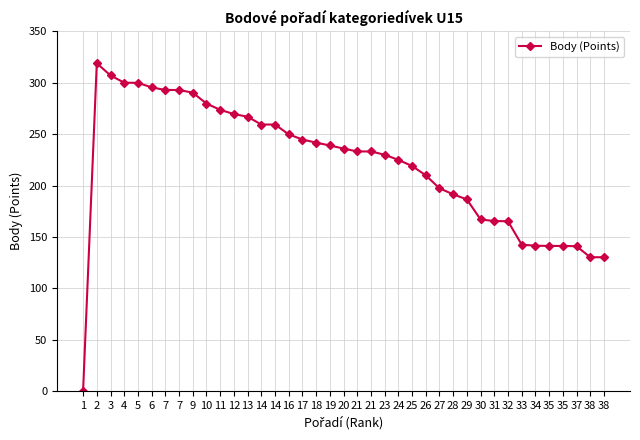

Between 6 and 37, which is larger?

6